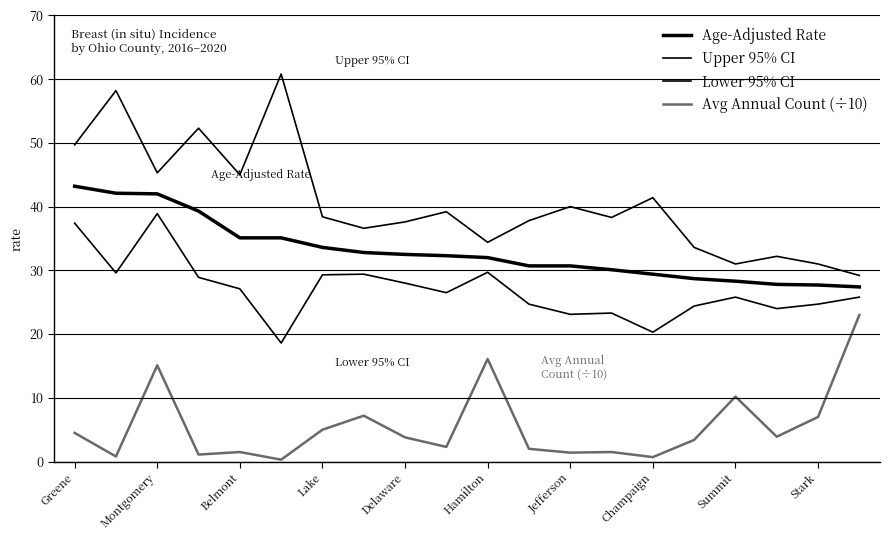

What is the lowest value of the Avg Annual Count (÷10) series?

0.3